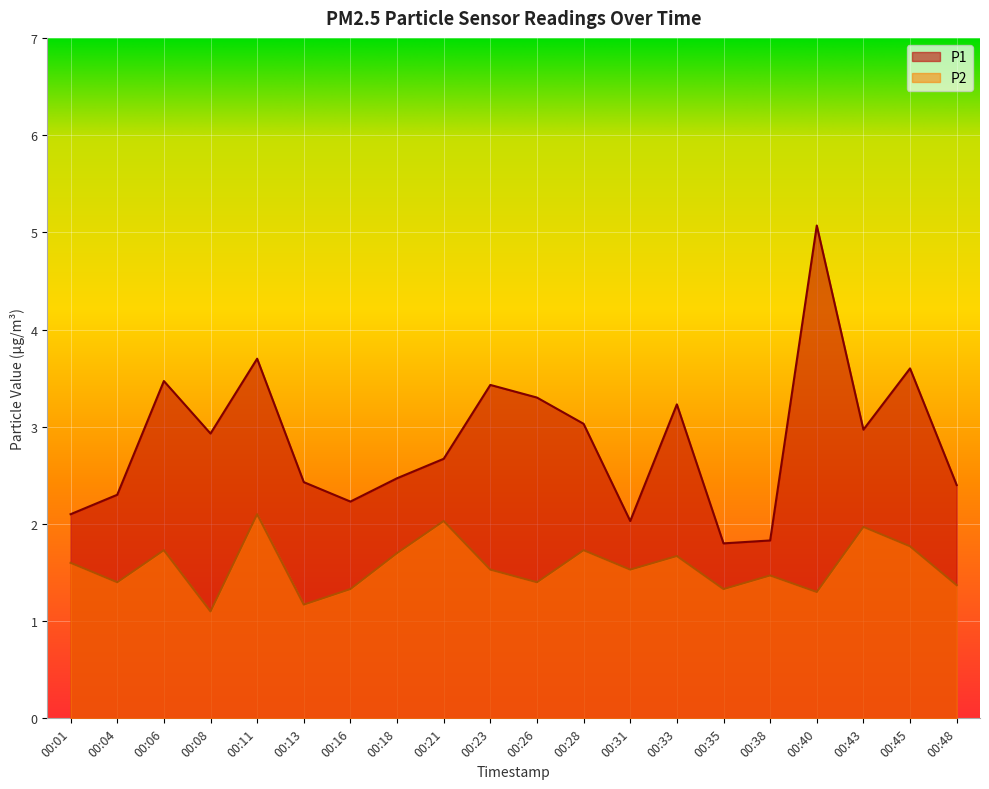

What are all the series names shown in the legend?

P1, P2